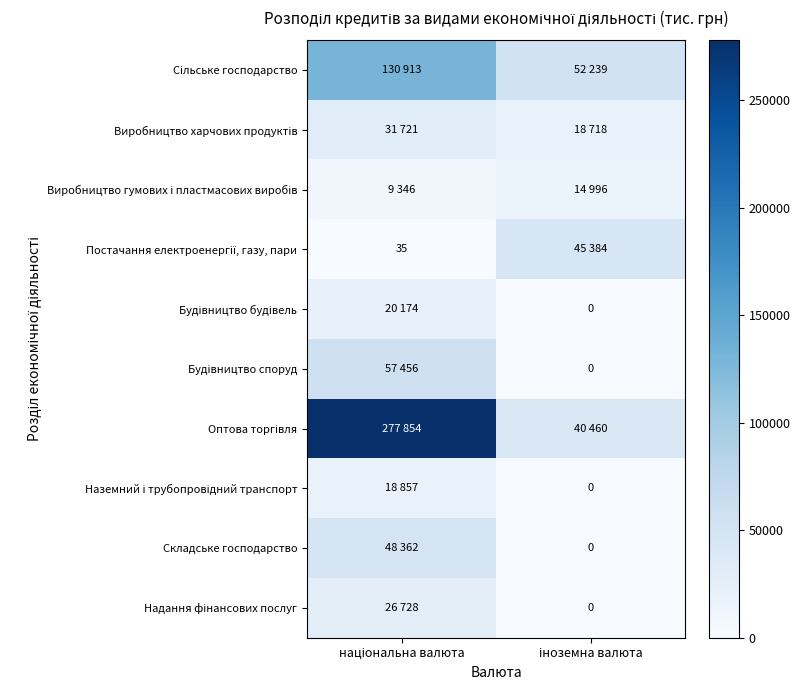

Rank the categories by Будівництво будівель value from lowest to highest.

іноземна валюта, національна валюта